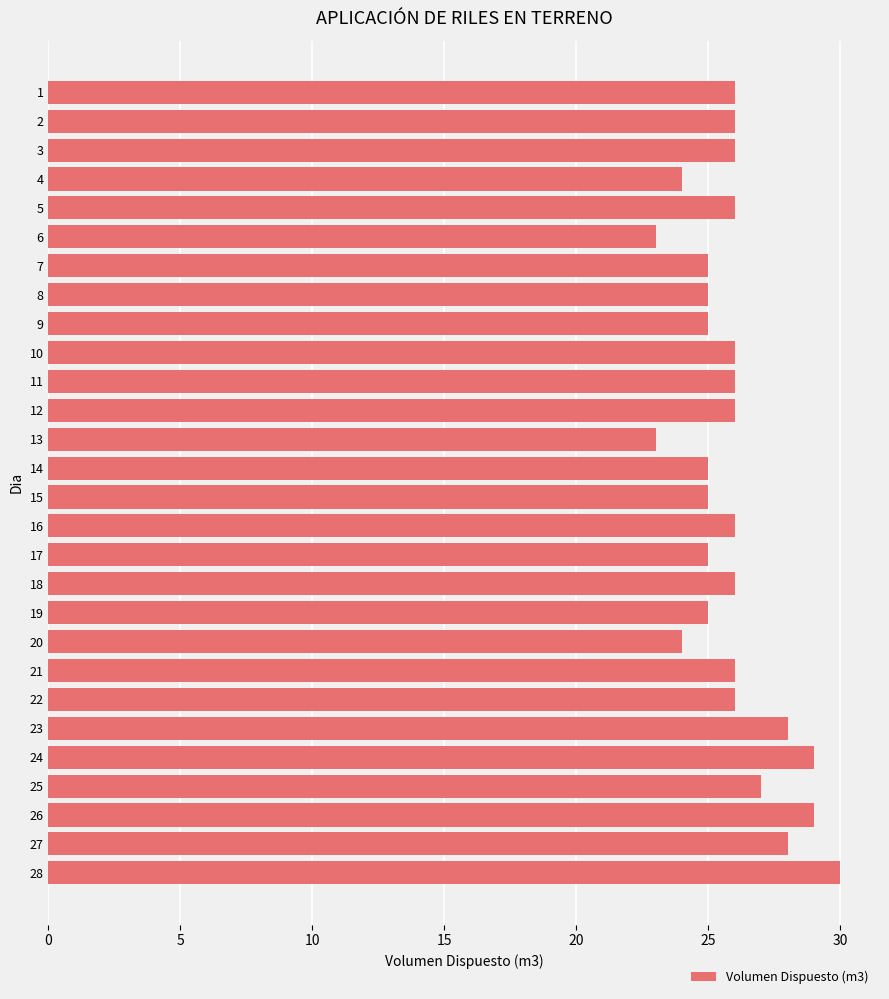

Does the chart contain any negative values?

No